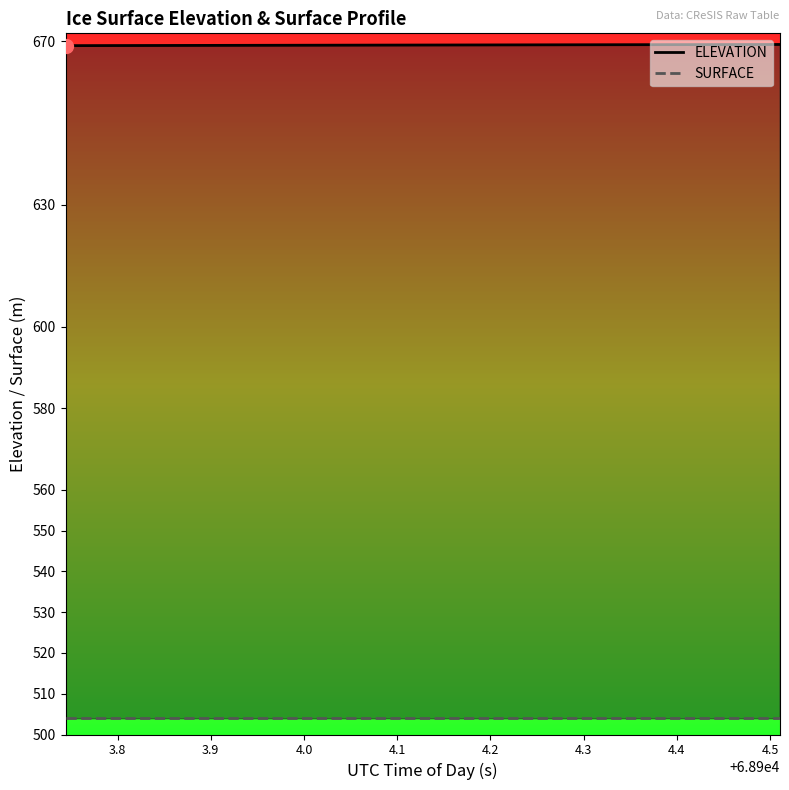

Is the value of SURFACE at 4.1 greater than the value of ELEVATION at 12?

No